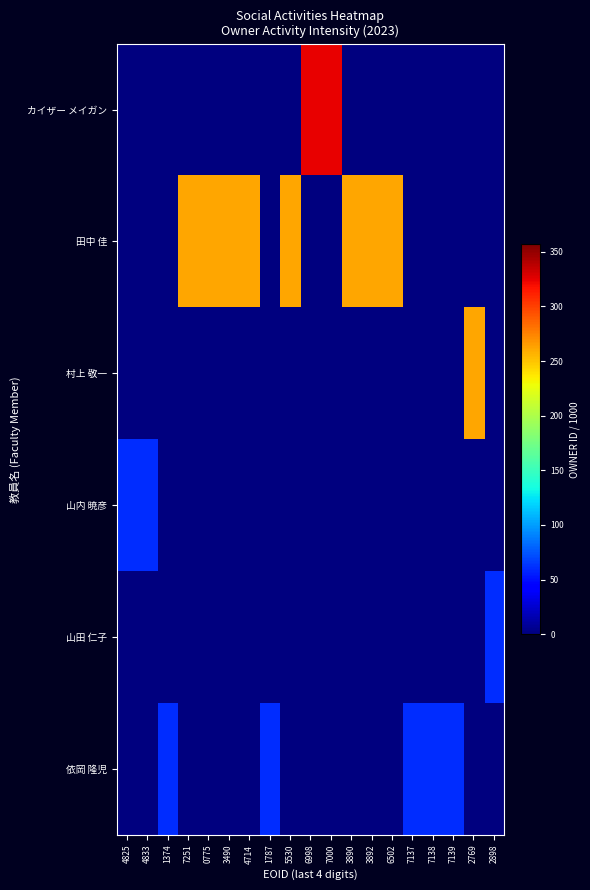

Rank the series at 7138 from lowest to highest value.

カイザー メイガン, 田中 佳, 村上 敬一, 山内 暁彦, 山田 仁子, 依岡 隆児